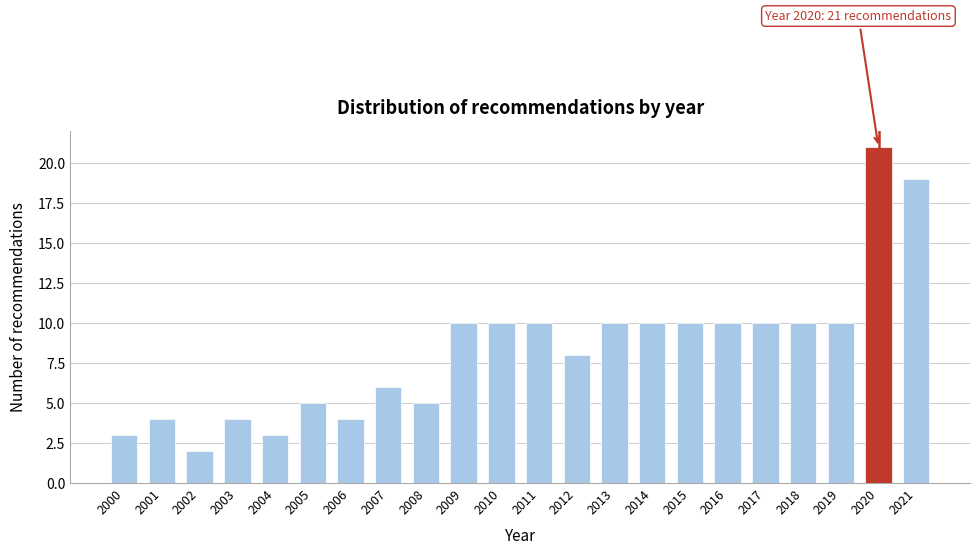

Reading left to right, what are all the values shown in this chart?

2000=3	2001=4	2002=2	2003=4	2004=3	2005=5	2006=4	2007=6	2008=5	2009=10	2010=10	2011=10	2012=8	2013=10	2014=10	2015=10	2016=10	2017=10	2018=10	2019=10	2020=21	2021=19